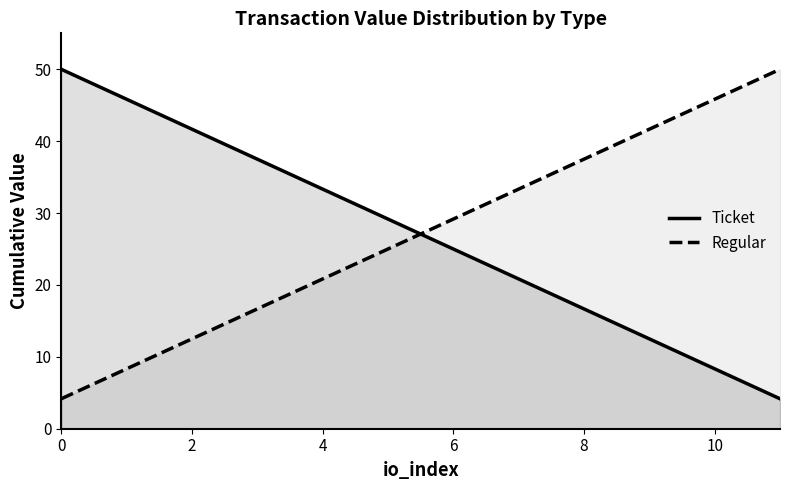

How many values in the Ticket series exceed 29?

6